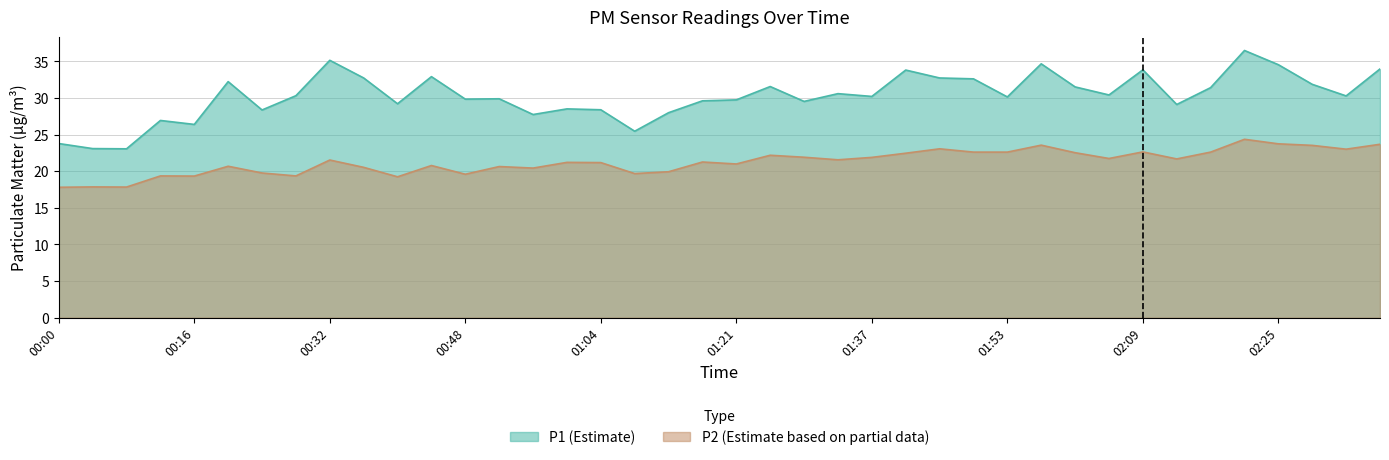

What position from the left is 01:49?

28